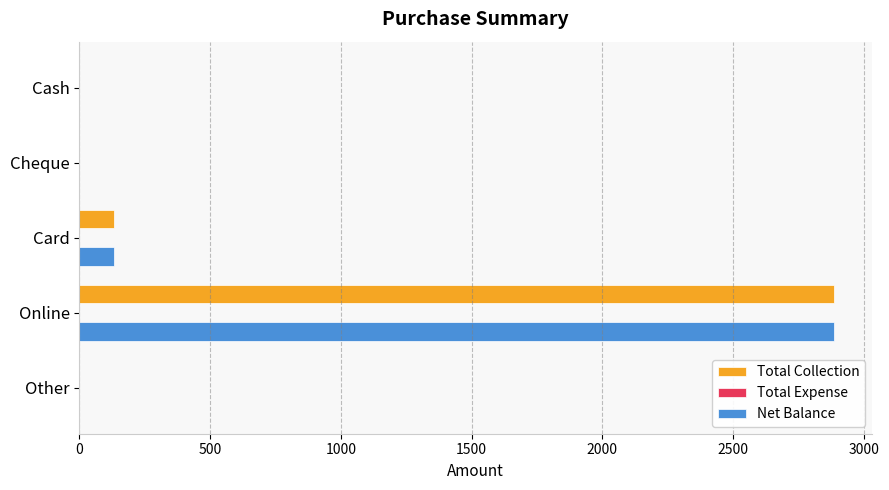

What is the total value across all series at Online?

5775.0